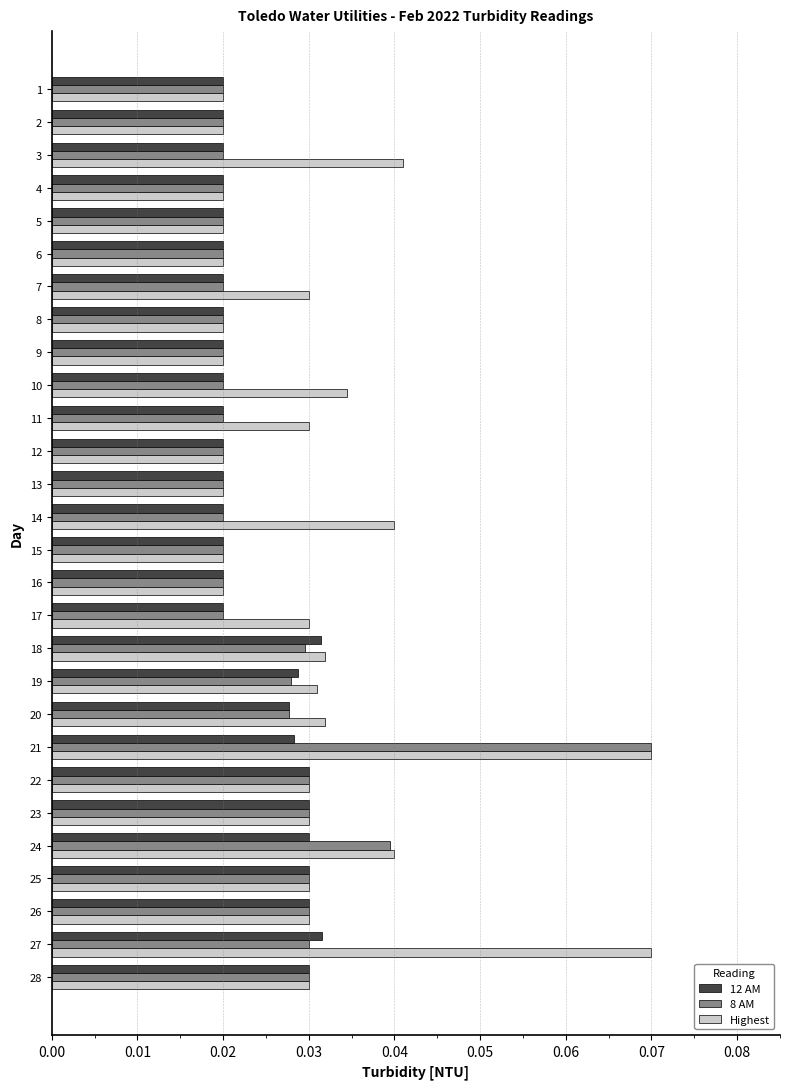

Count the 12 AM values in the range 0 to 1.

28